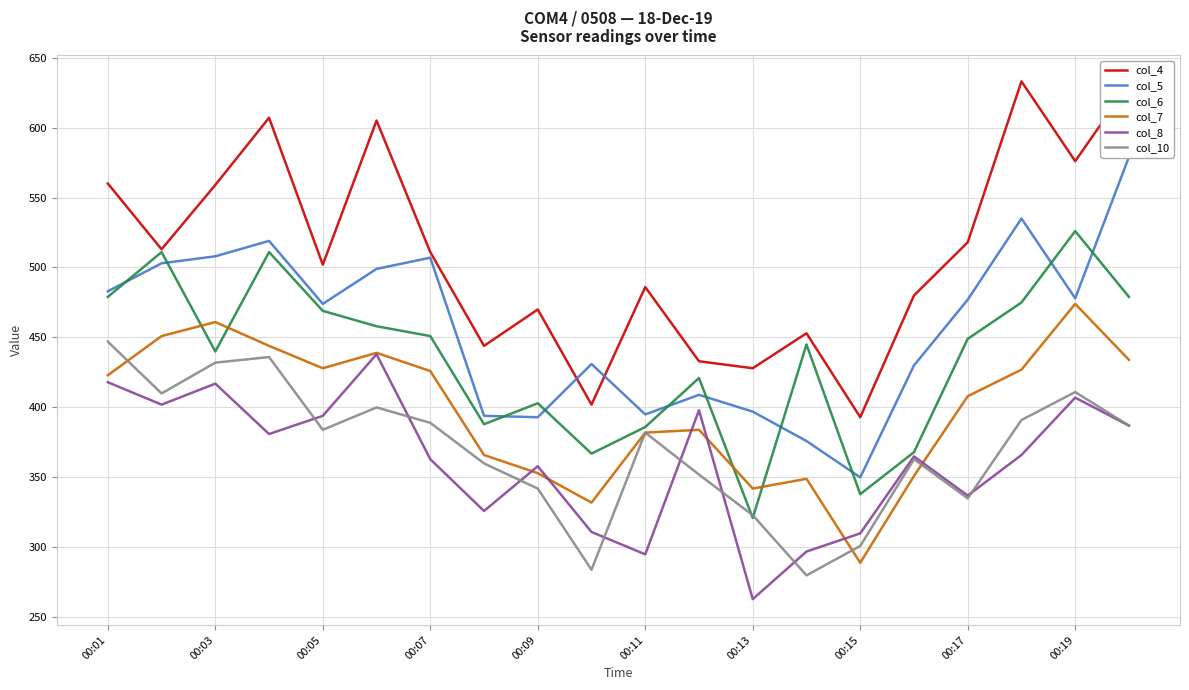

Reading right to left, transcribe all the data shown in this chart.

col_4: 631	576	633	518	480	393	453	428	433	486	402	470	444	511	605	502	607	559	513	560
col_5: 579	478	535	477	430	350	376	397	409	395	431	393	394	507	499	474	519	508	503	483
col_6: 479	526	475	449	368	338	445	321	421	386	367	403	388	451	458	469	511	440	511	479
col_7: 434	474	427	408	351	289	349	342	384	382	332	353	366	426	439	428	444	461	451	423
col_8: 387	407	366	337	365	310	297	263	398	295	311	358	326	363	438	394	381	417	402	418
col_10: 387	411	391	335	363	301	280	323	352	382	284	342	360	389	400	384	436	432	410	447